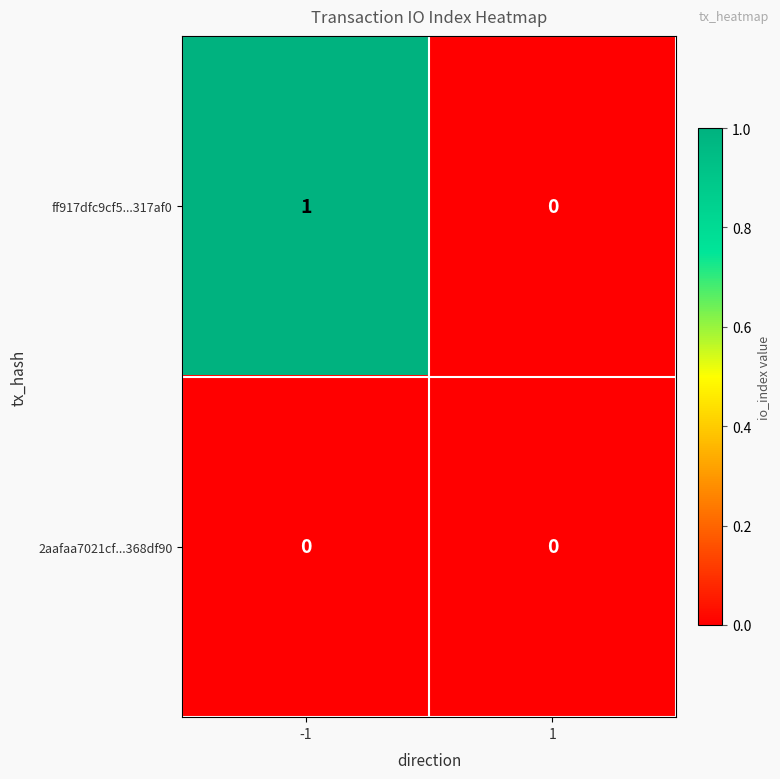

Count the number of data series in this chart.

2